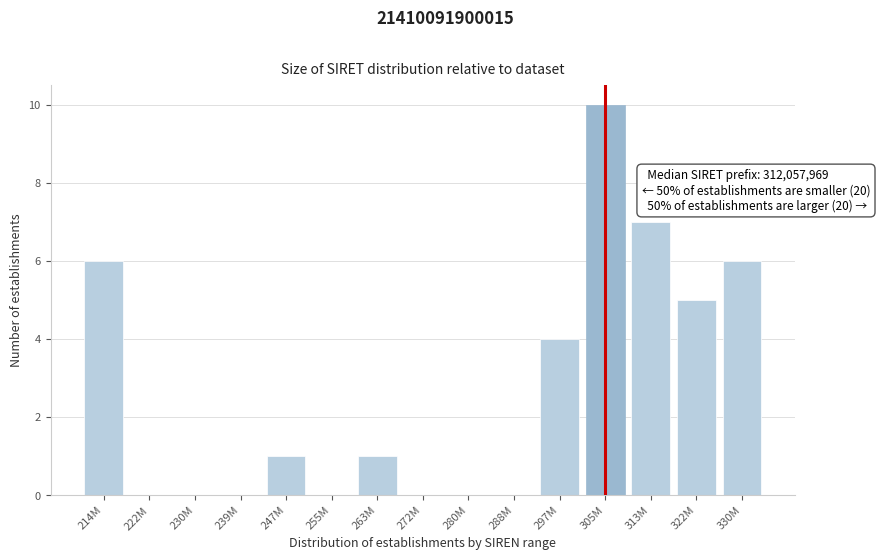

Reading left to right, transcribe all the data shown in this chart.

214M=6	222M=0	230M=0	239M=0	247M=1	255M=0	263M=1	272M=0	280M=0	288M=0	297M=4	305M=10	313M=7	322M=5	330M=6